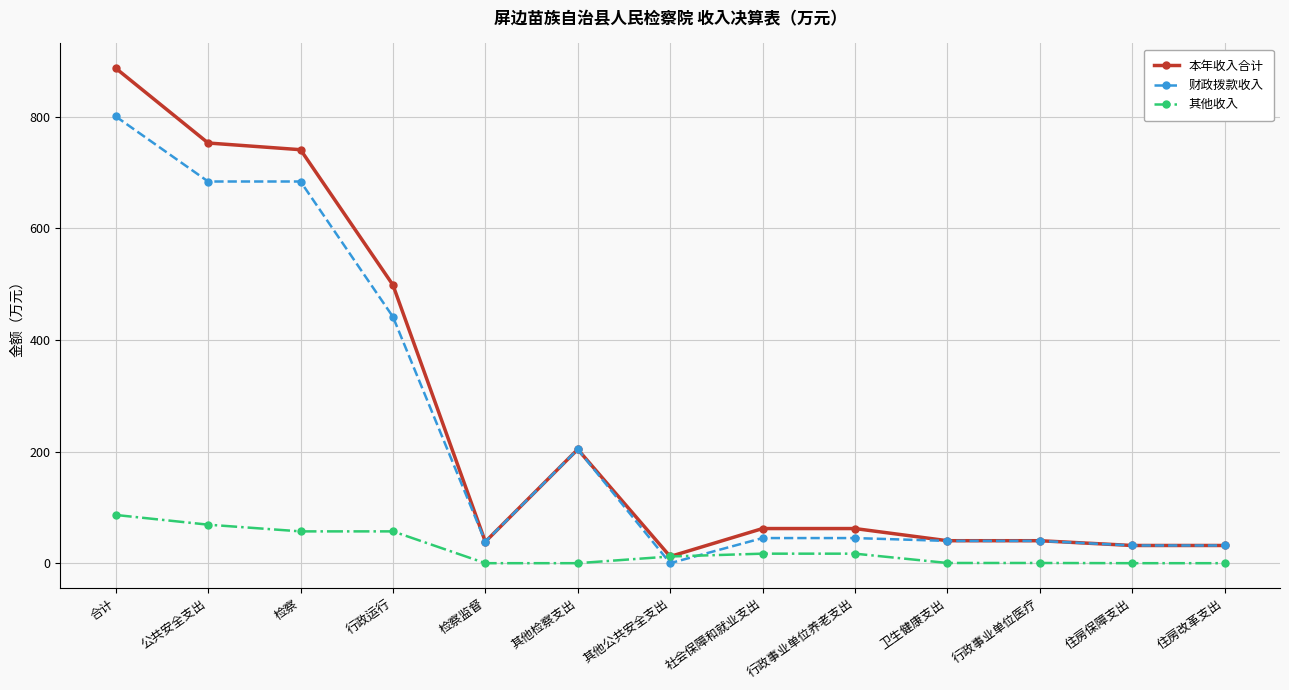

Where does the 其他收入 series first go above 12?

合计